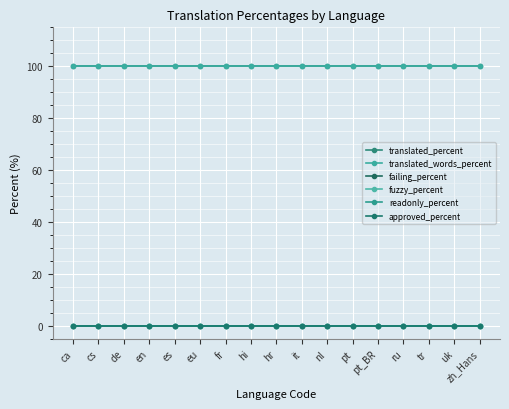

True or false: approved_percent and translated_words_percent cross at least once.

False